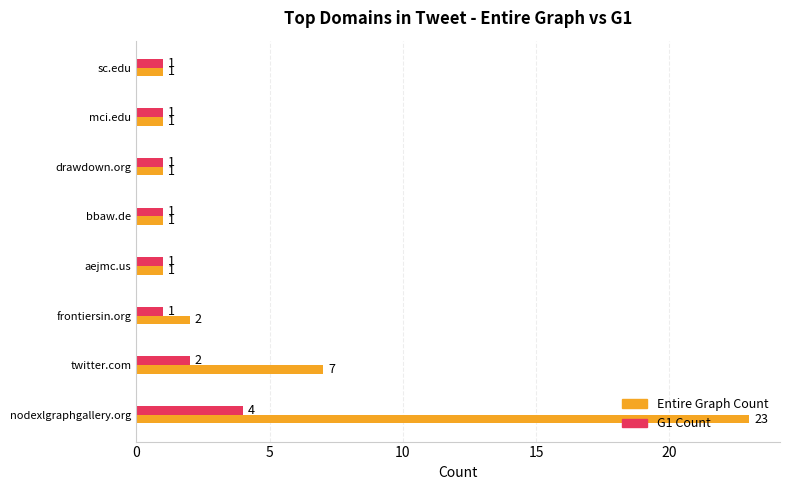

Which category has the highest value in the Entire Graph Count series?

nodexlgraphgallery.org